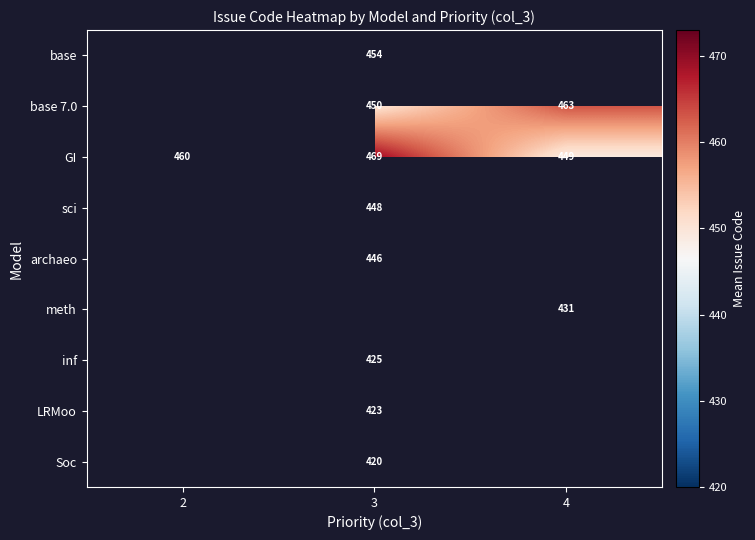

Is it true that sci equals 801.8 at 3?

False